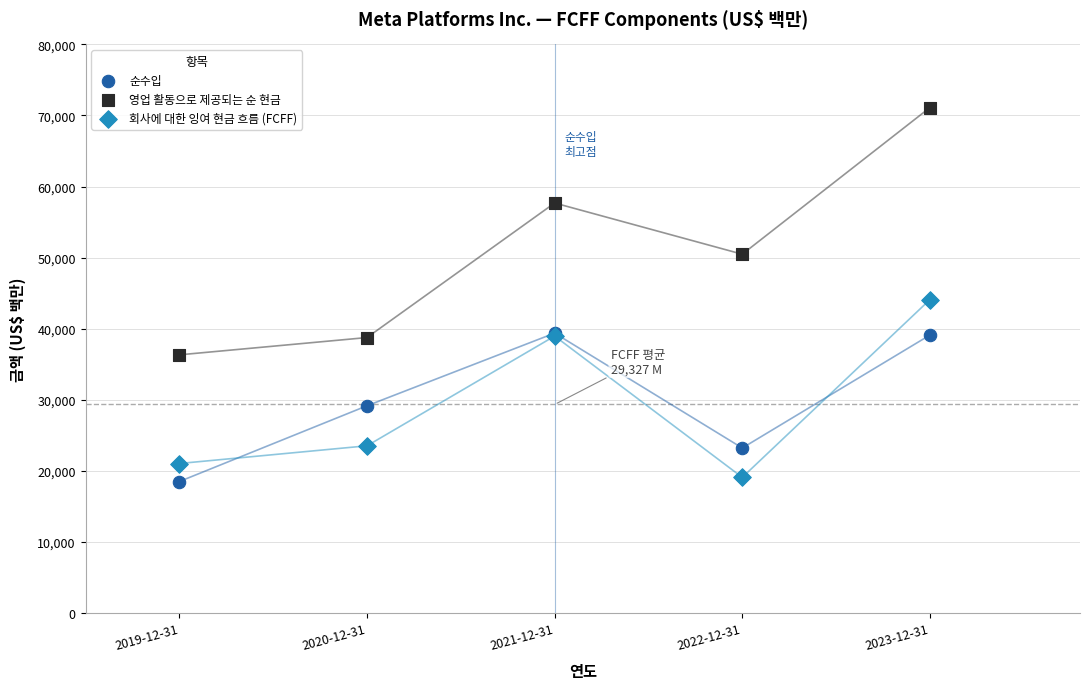

What are all the series names shown in the legend?

순수입, 영업 활동으로 제공되는 순 현금, 회사에 대한 잉여 현금 흐름 (FCFF)